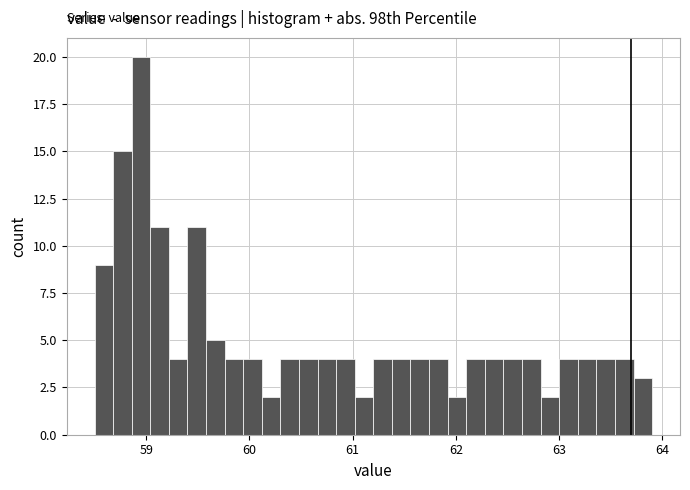

Around what value on the x-axis is the tallest bar? Give the approximate position of its centre, as read against the axis.

59.0